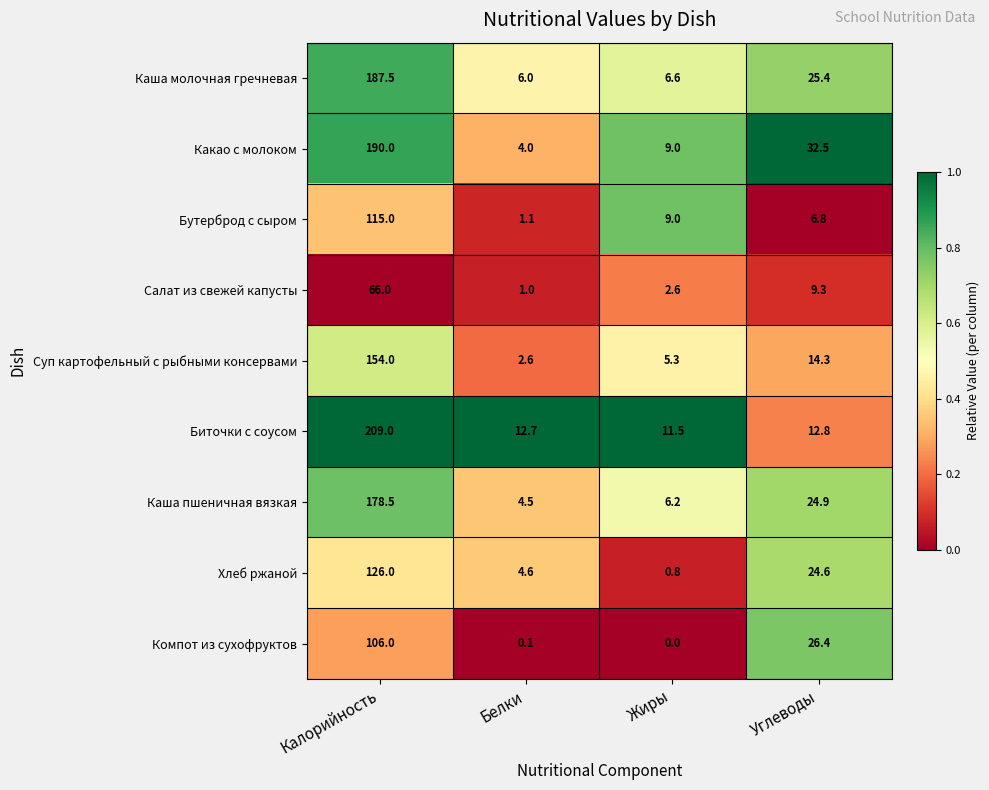

Between Калорийность and Белки, which series saw the biggest shift?

Биточки с соусом